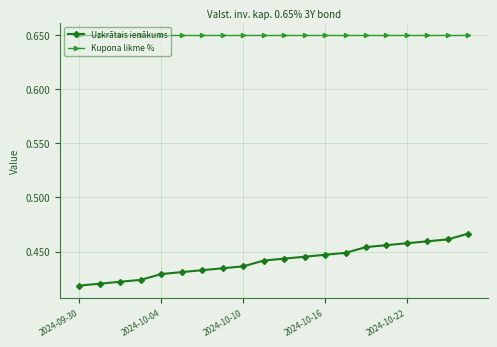

How many Uzkrātais ienākums values are between 0 and 1?

20